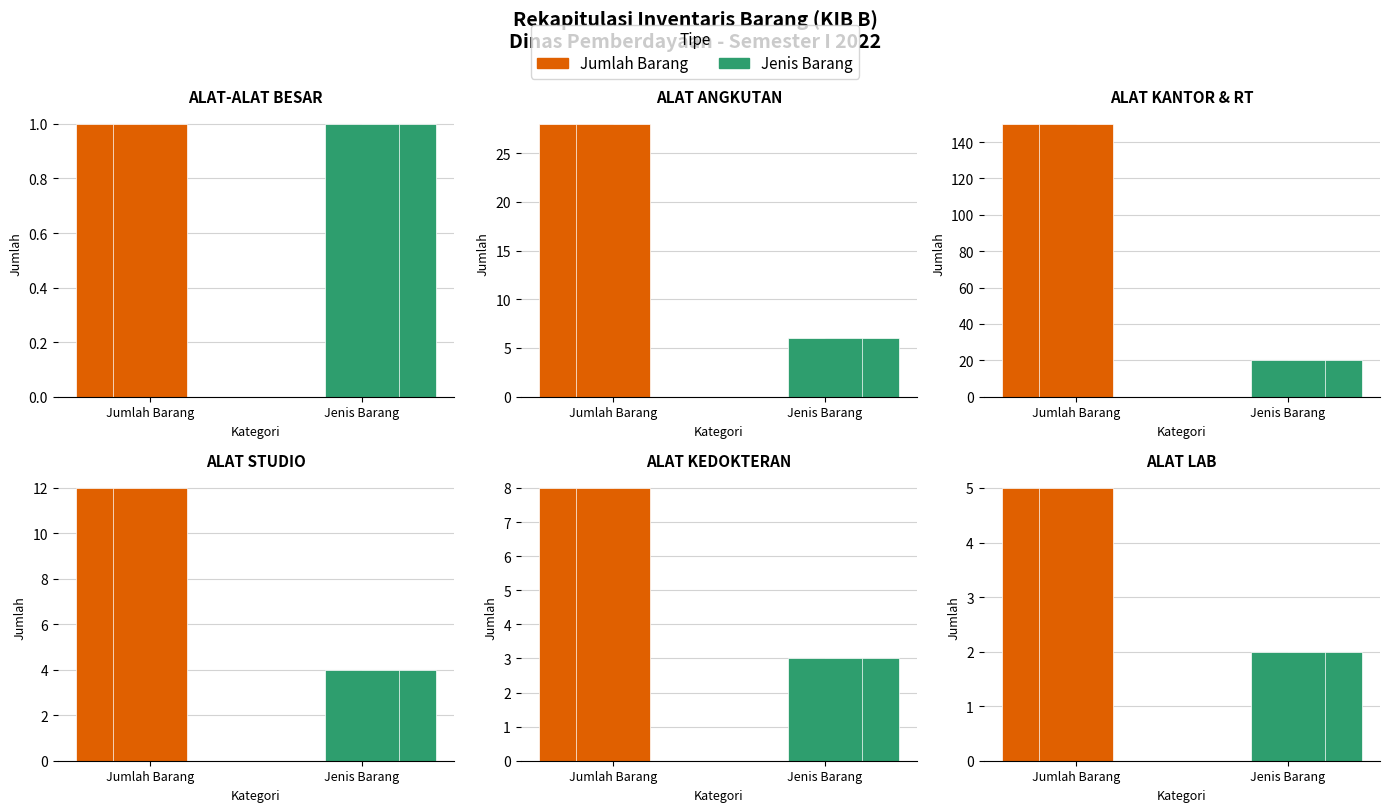

What is the value of the Jenis Barang bar at the 1st from the left?

1